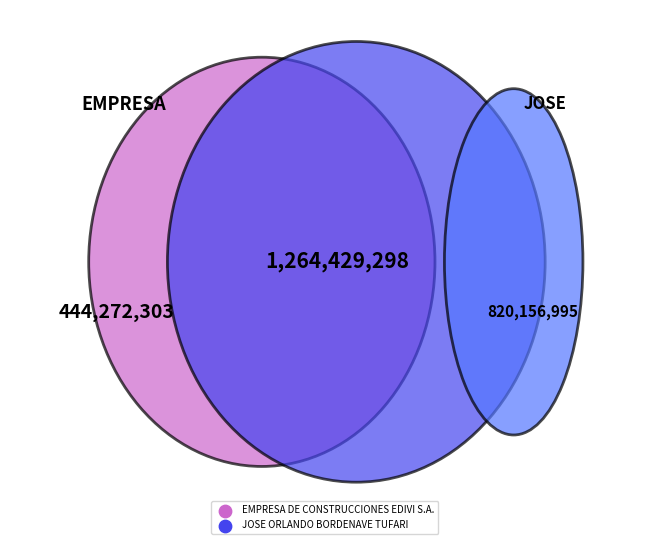

Is there a majority slice in this chart?

Yes